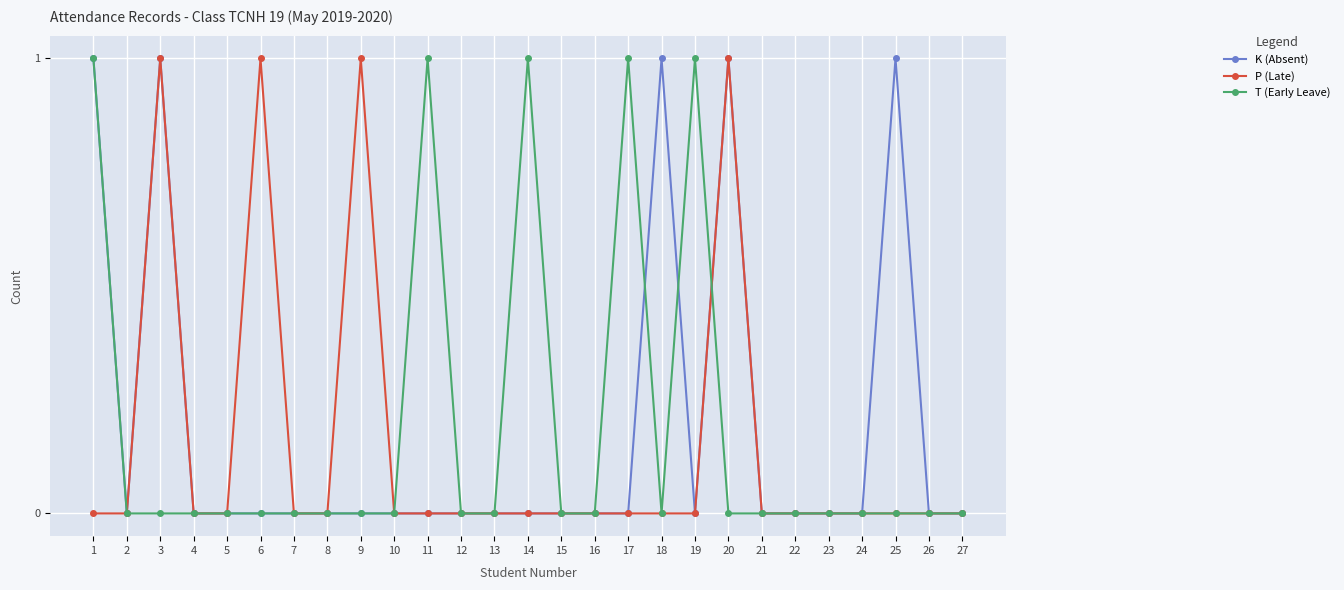

Where is the first local maximum for P (Late)?

3